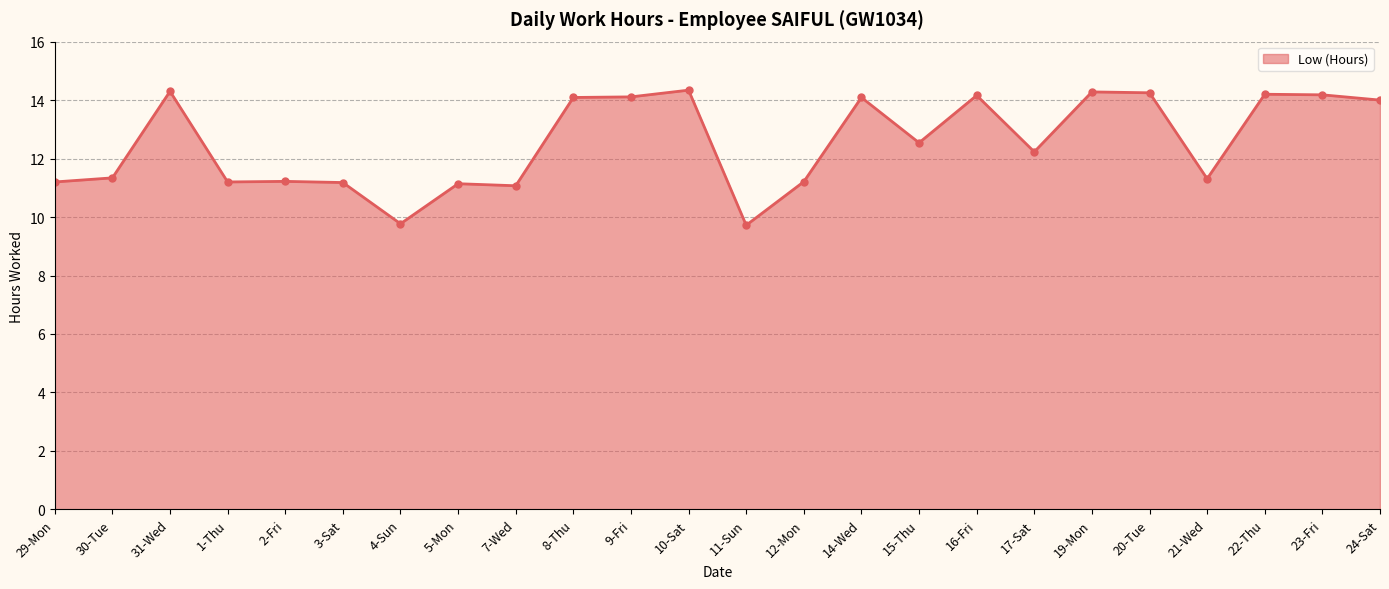

At which category does the data reach its first local peak?

31-Wed